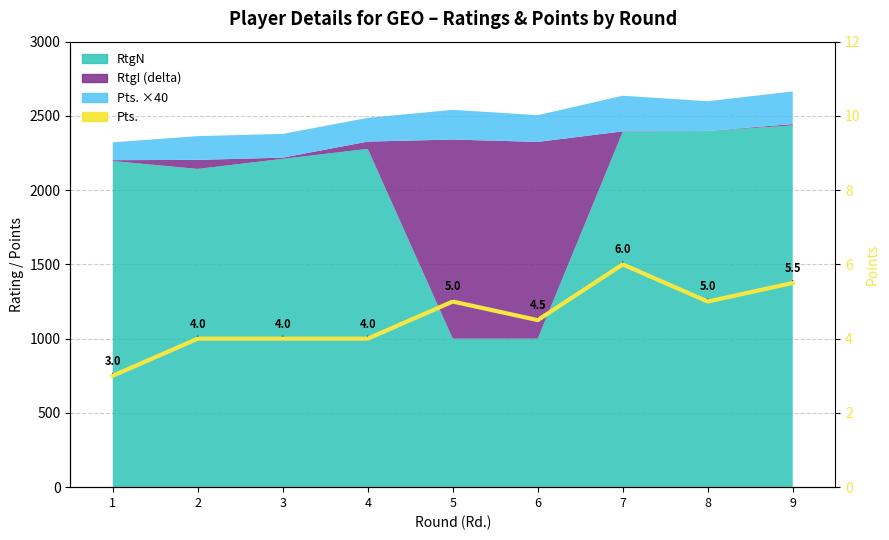

True or false: the data has more than 1 interior local peaks.

True